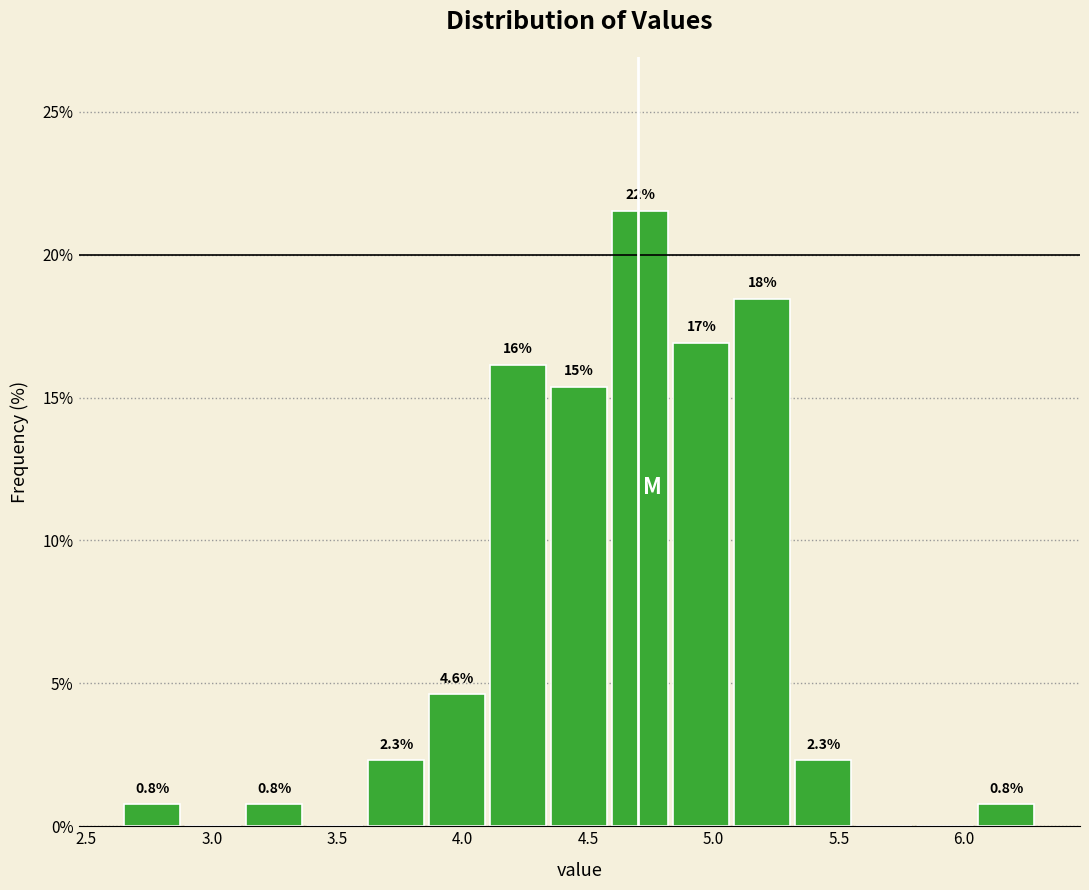

Over which range of the x-axis is the bar tallest?

4.60 to 4.85